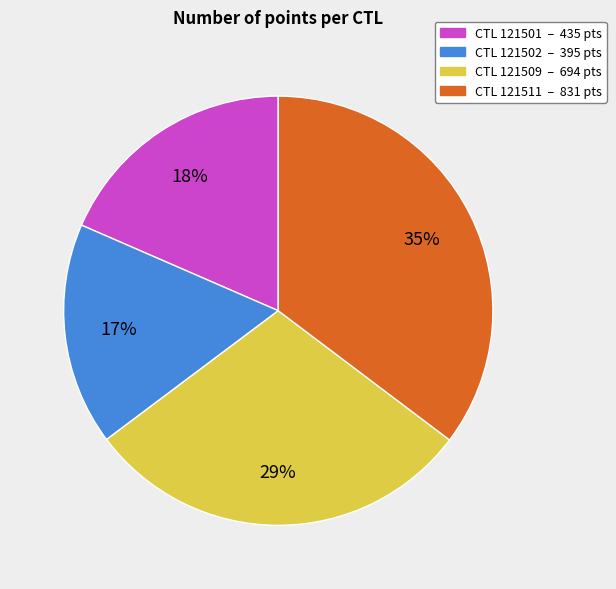

Count the number of slices in the pie.

4